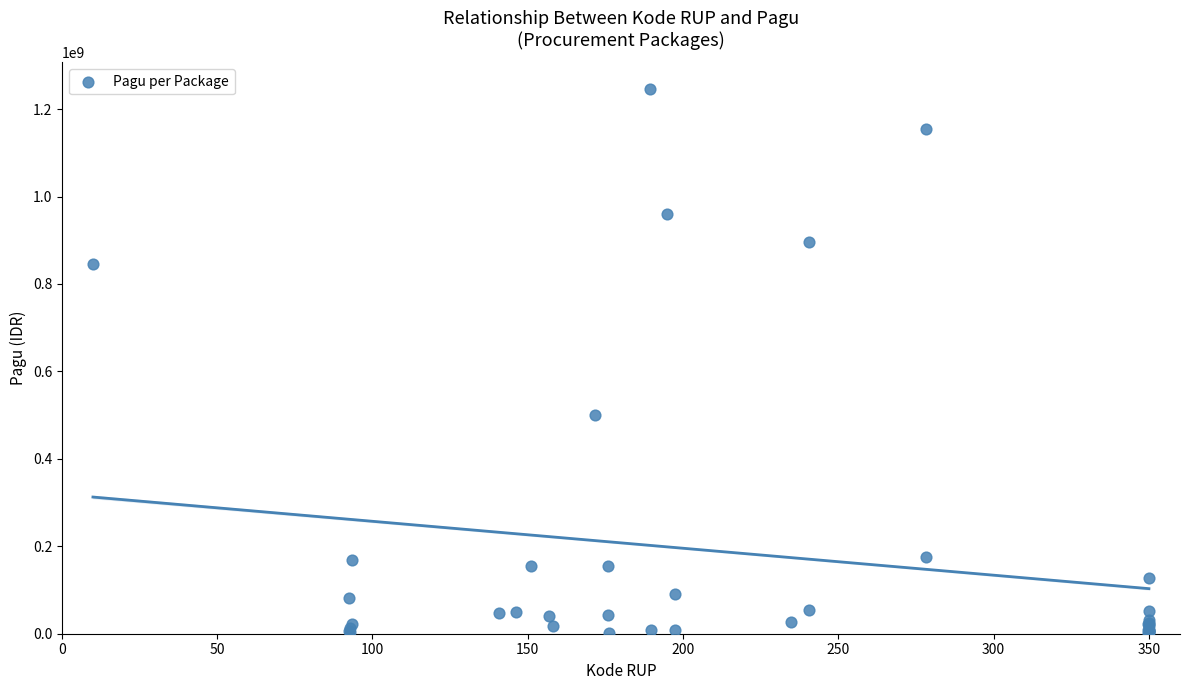

What Y value in the scatter plot is closest to 622840000?

499932000